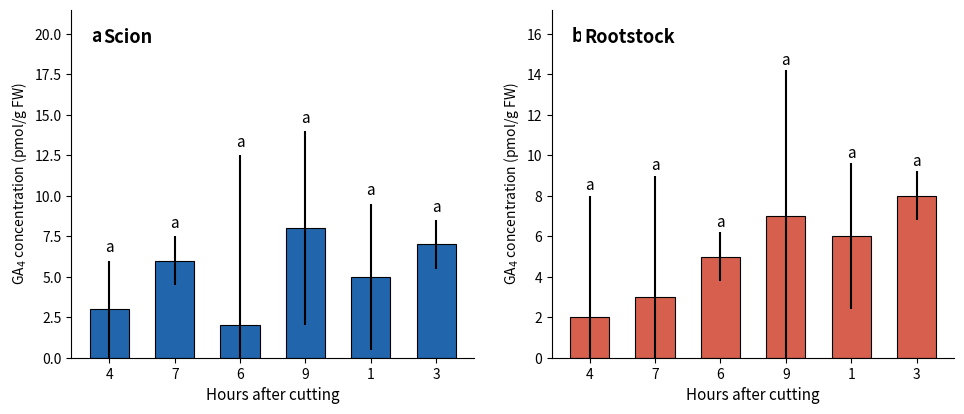

What is the average value of the col_6 series?

5